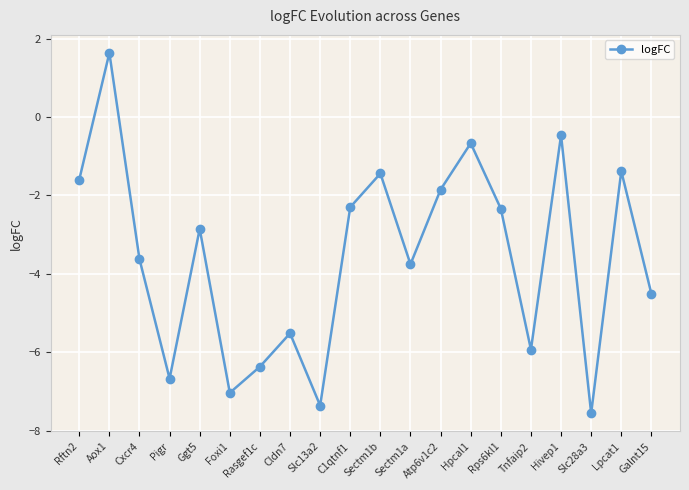

At which category does the chart reach its peak across all series?

Aox1